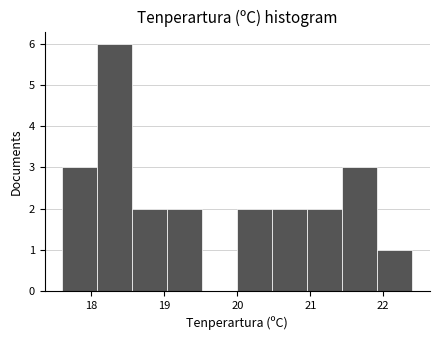

What is the height of the bar covering 19.04 to 19.52 on the x-axis? Neither the bar edges nor the heights are printed on the chart, so give them approximately, as read against the axes.

2